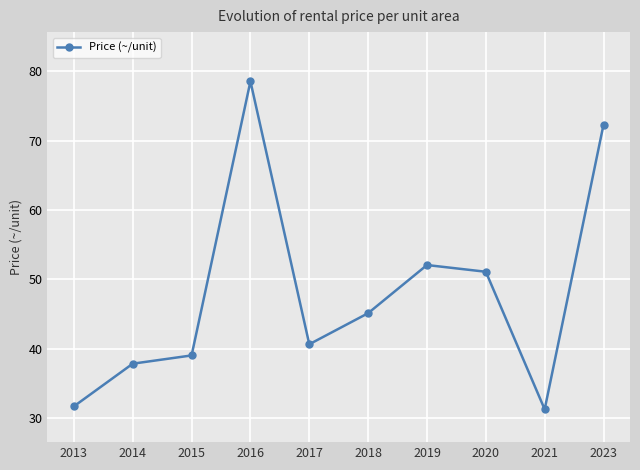

What is the smallest value displayed?

31.3